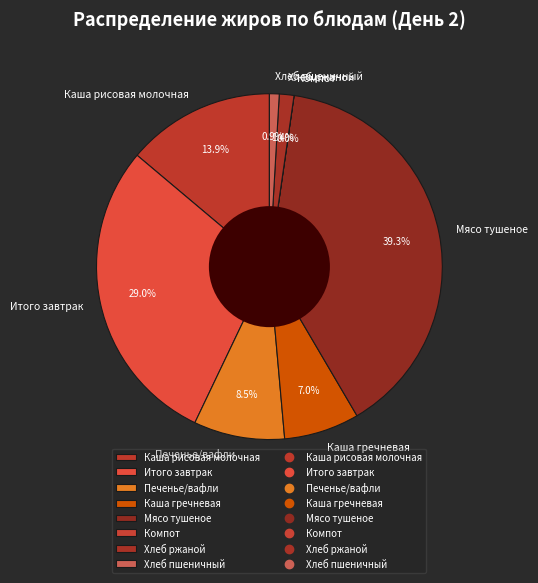

The Хлеб ржаной slice represents 13% of the pie. True or false?

False